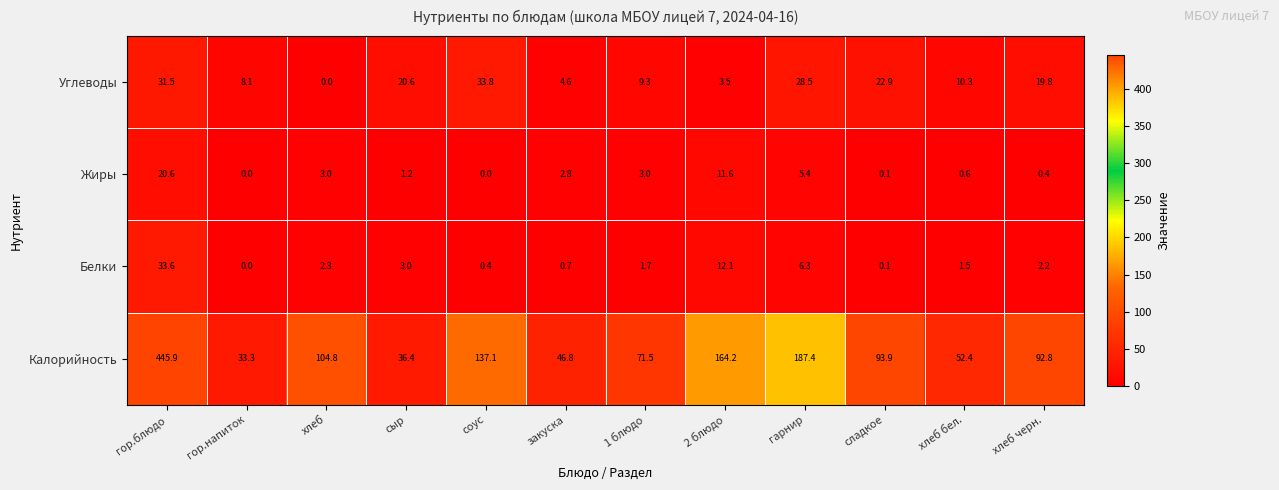

What is the greatest value displayed?

445.9